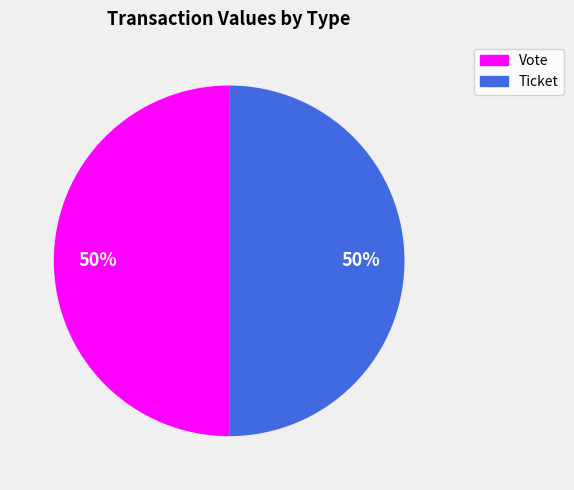

True or false: Vote accounts for 50% of the total.

True